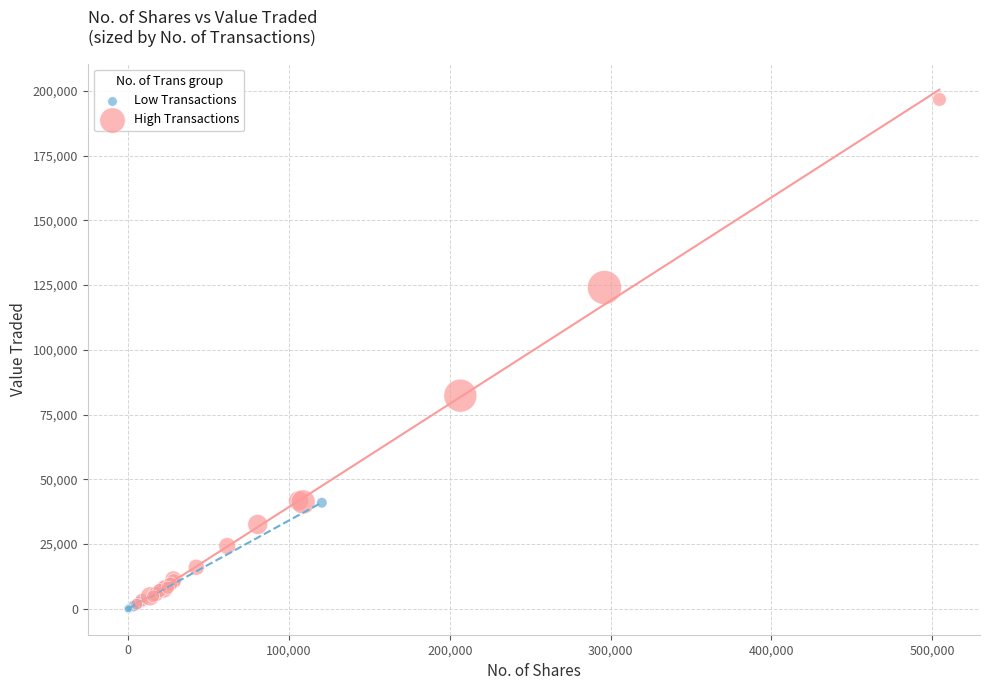

Which series has the widest spread of Y values?

High Transactions